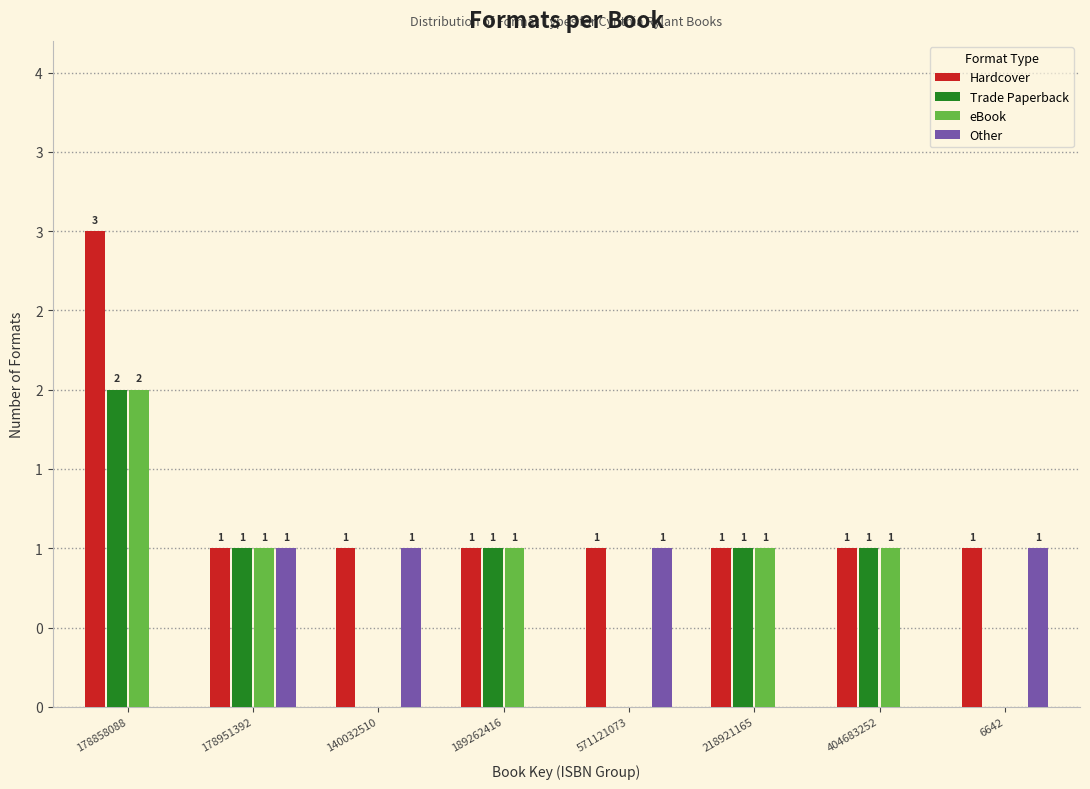

What are all the series names shown in the legend?

Hardcover, Trade Paperback, eBook, Other